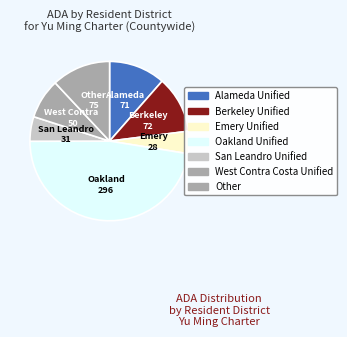

Count the number of slices in the pie.

7